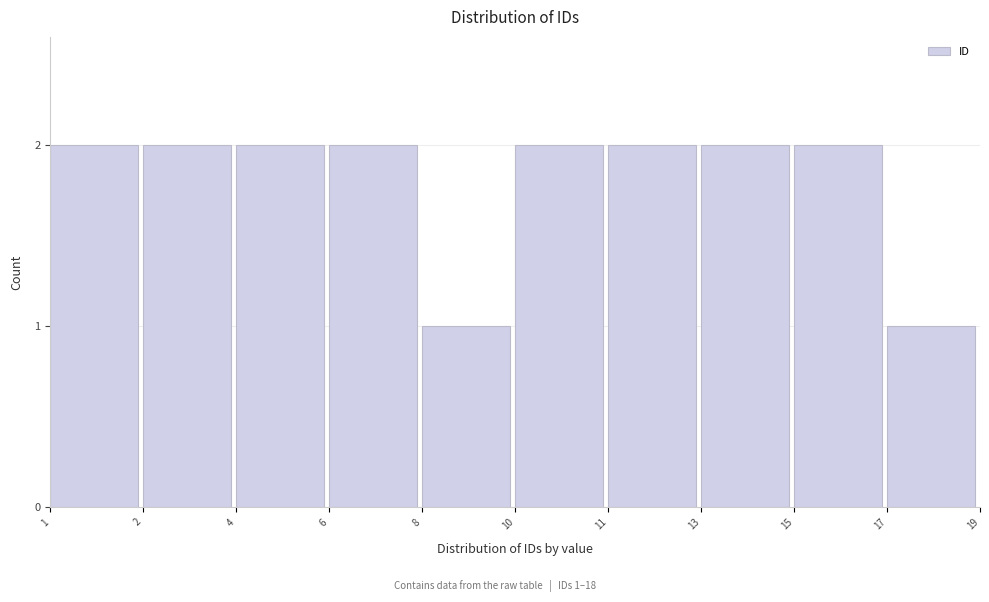

Reading left to right, extract all data points from this chart.

2	2	2	2	1	2	2	2	2	1